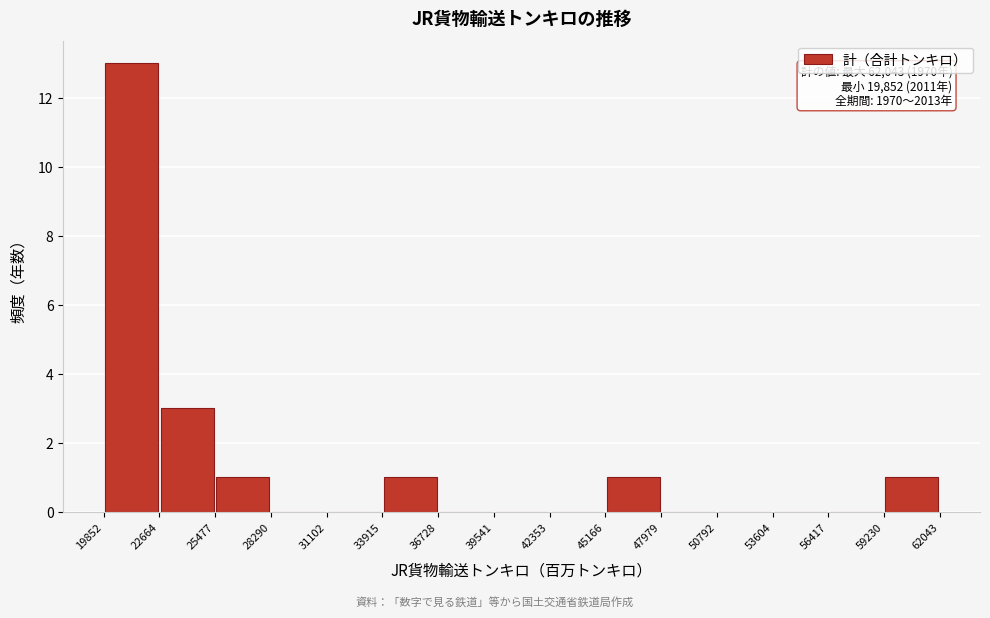

Over which range of the x-axis is the bar tallest?

19852 to 22664